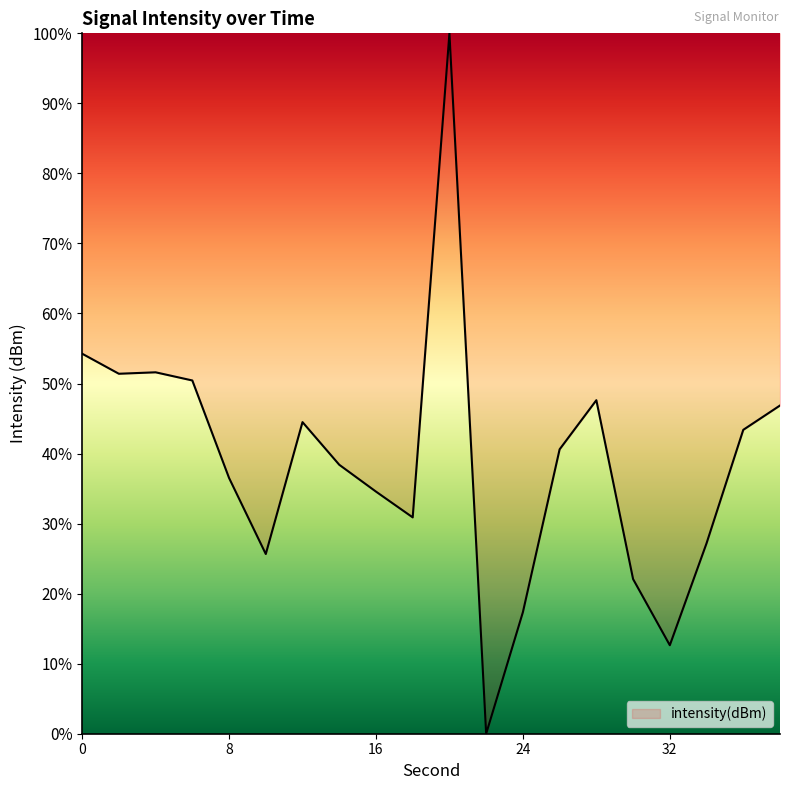

What is the greatest value displayed?

100.0